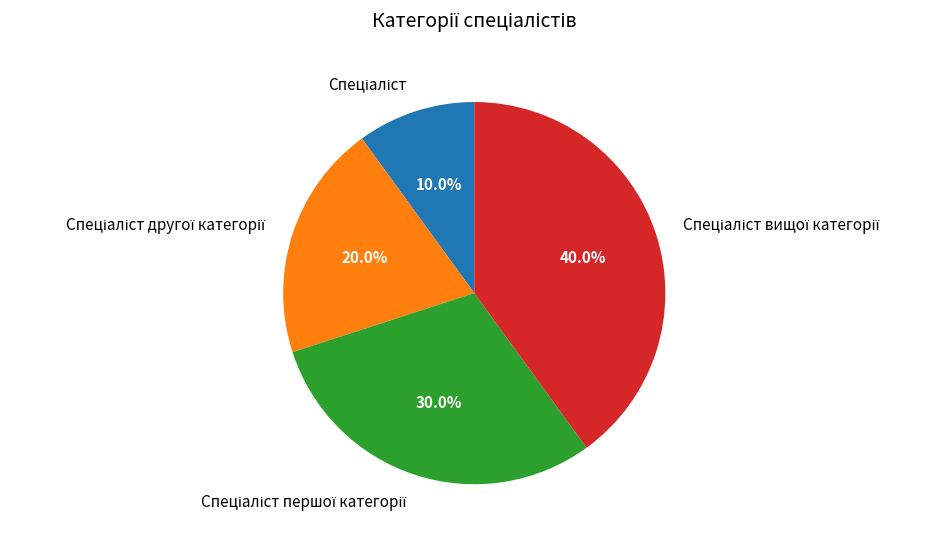

How many slices are in this pie chart?

4